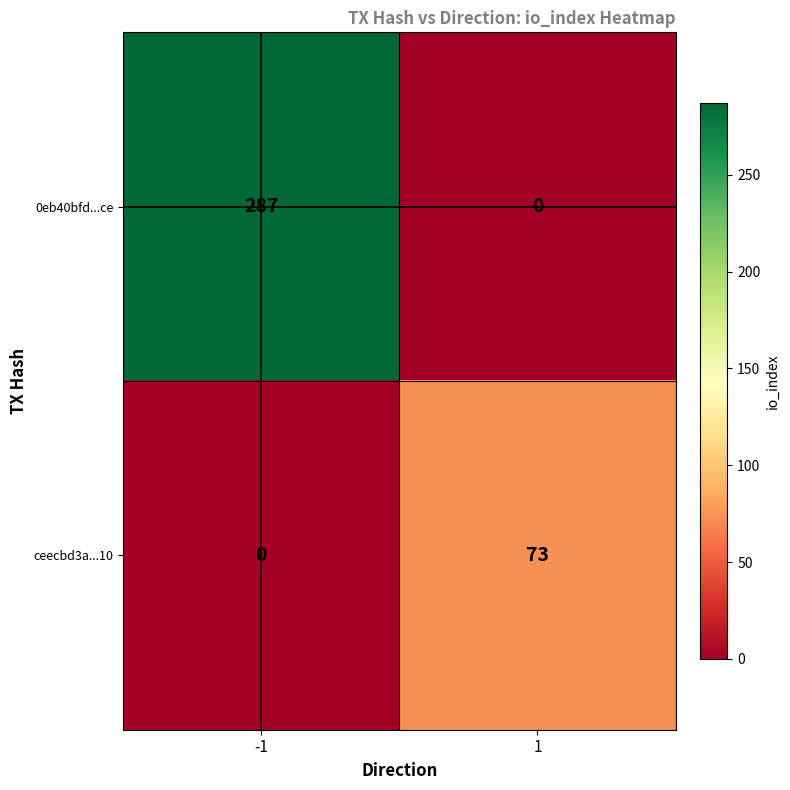

Which series has the largest total across all categories?

0eb40bfd...ce